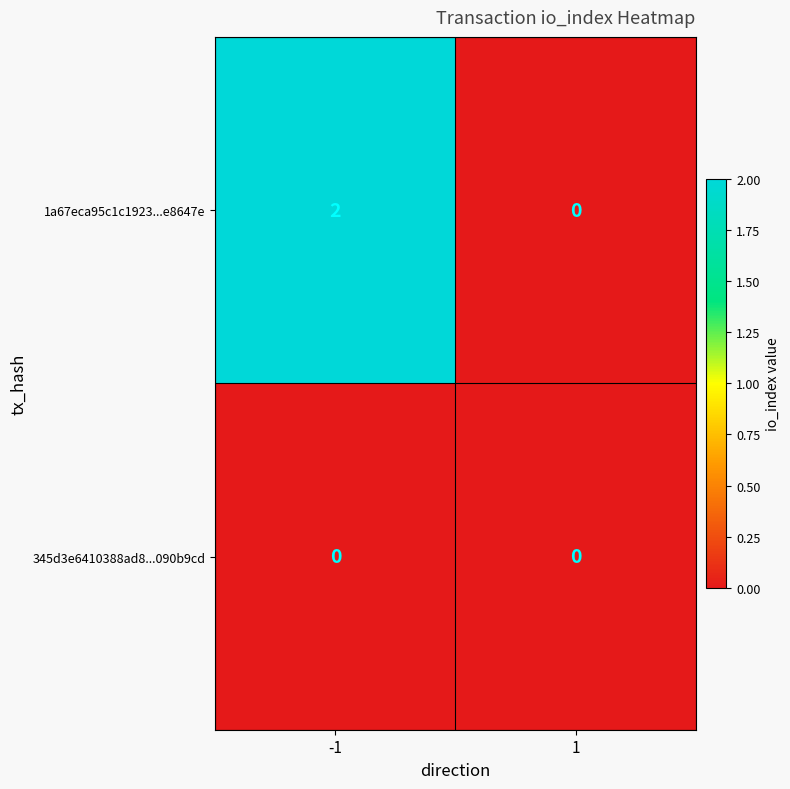

Rank the series by their maximum value, from highest to lowest.

1a67eca95c1c1923...e8647e, 345d3e6410388ad8...090b9cd